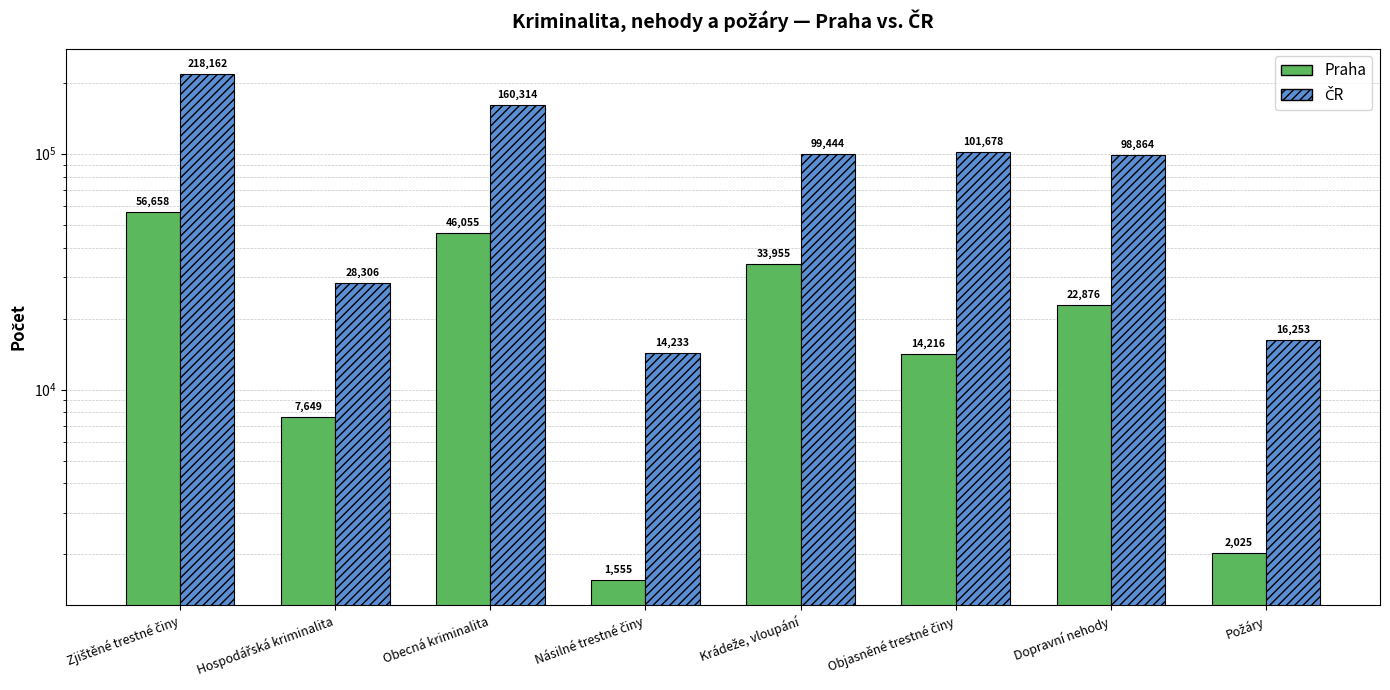

Reading right to left, what are all the values shown in this chart?

Praha: Požáry=2025	Dopravní nehody=22876	Objasněné trestné činy=14216	Krádeže, vloupání=33955	Násilné trestné činy=1555	Obecná kriminalita=46055	Hospodářská kriminalita=7649	Zjištěné trestné činy=56658
ČR: Požáry=16253	Dopravní nehody=98864	Objasněné trestné činy=101678	Krádeže, vloupání=99444	Násilné trestné činy=14233	Obecná kriminalita=160314	Hospodářská kriminalita=28306	Zjištěné trestné činy=218162